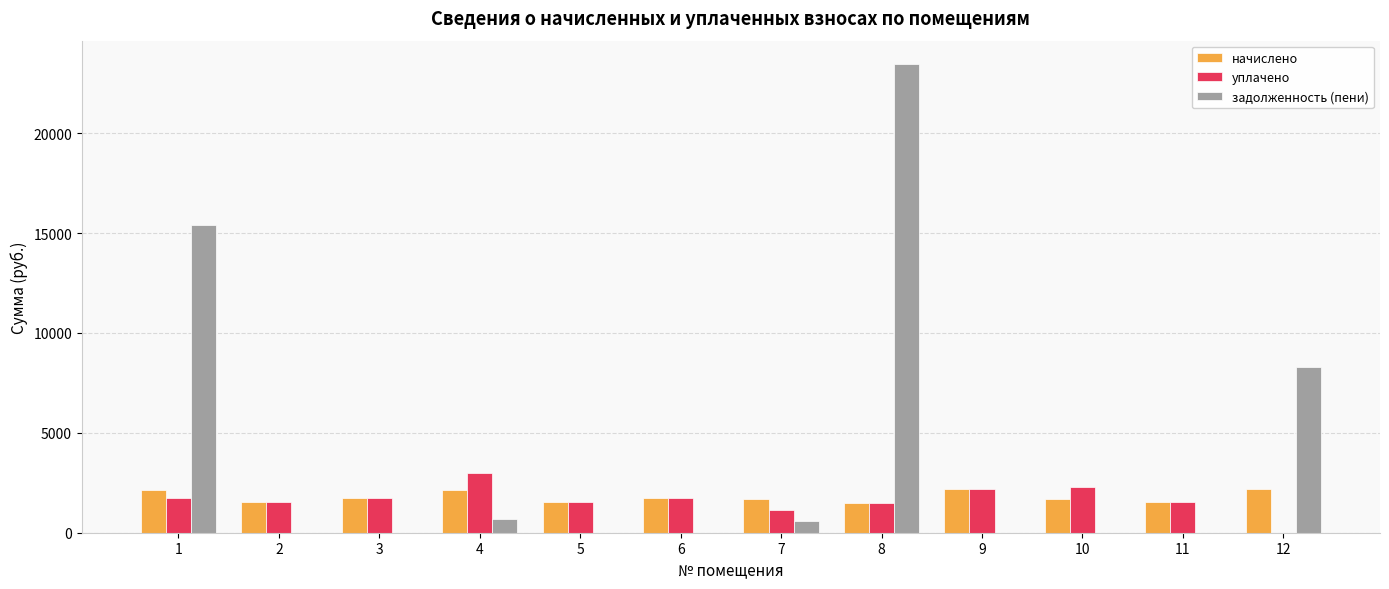

Which series has the largest total across all categories?

задолженность (пени)